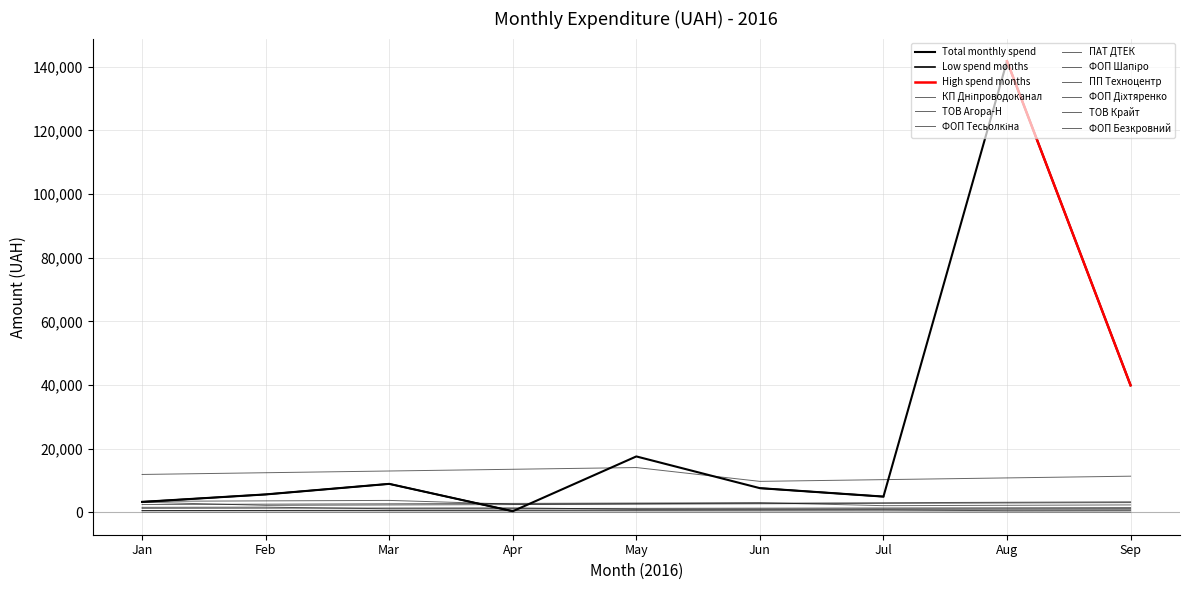

How many intersections are there between Sep-Oct 2016 and Q2 2016 (Apr-Jun)?

6